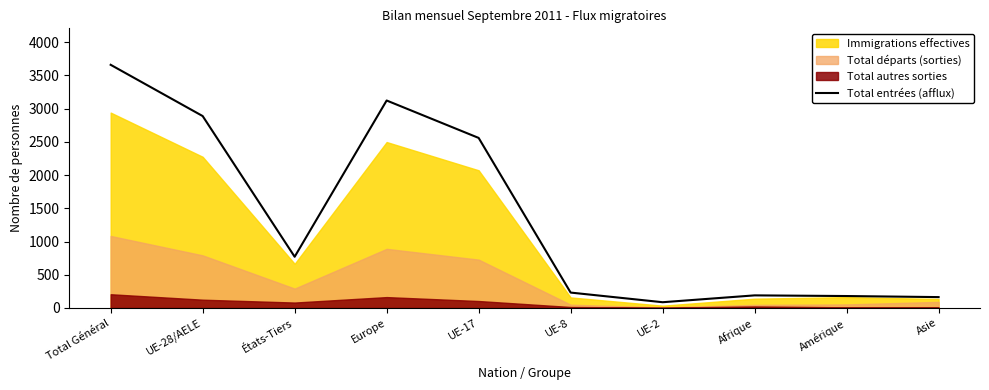

Which category has the highest value across all series?

Total Général